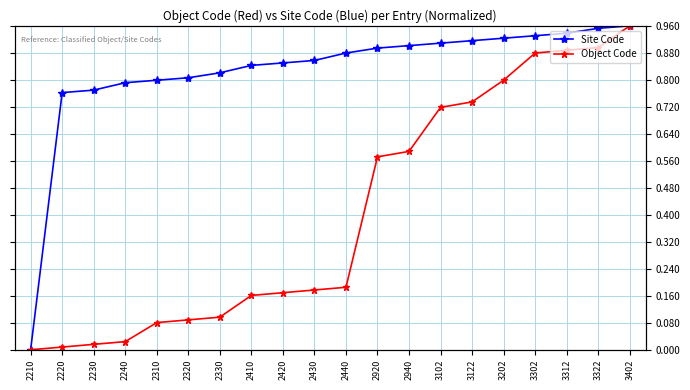

Rank the categories by Object Code value from lowest to highest.

2210, 2220, 2230, 2240, 2310, 2320, 2330, 2410, 2420, 2430, 2440, 2920, 2940, 3102, 3122, 3202, 3302, 3312, 3322, 3402